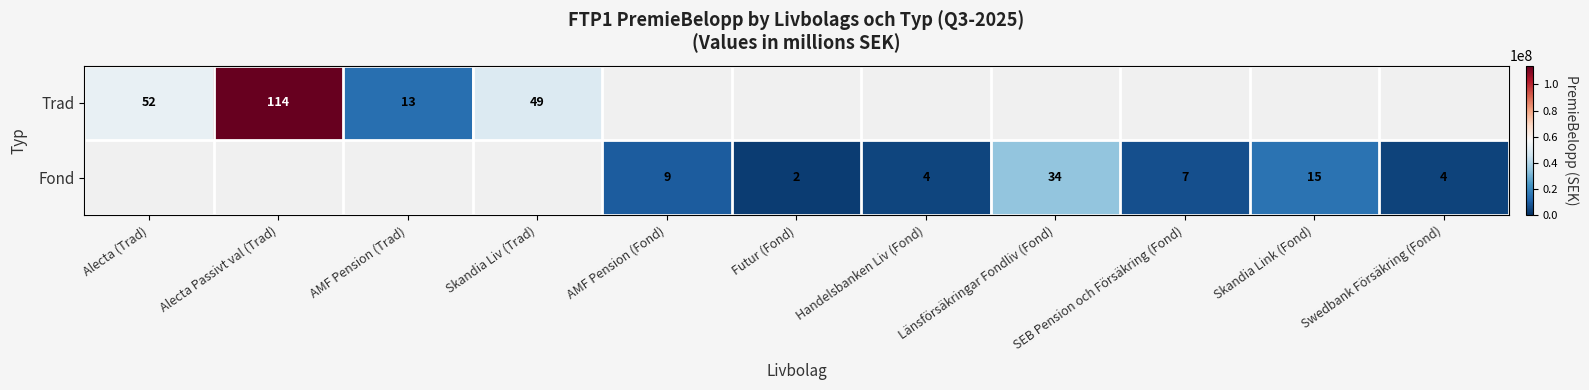

The value of Trad at Alecta Passivt val (Trad) is 37. True or false?

False